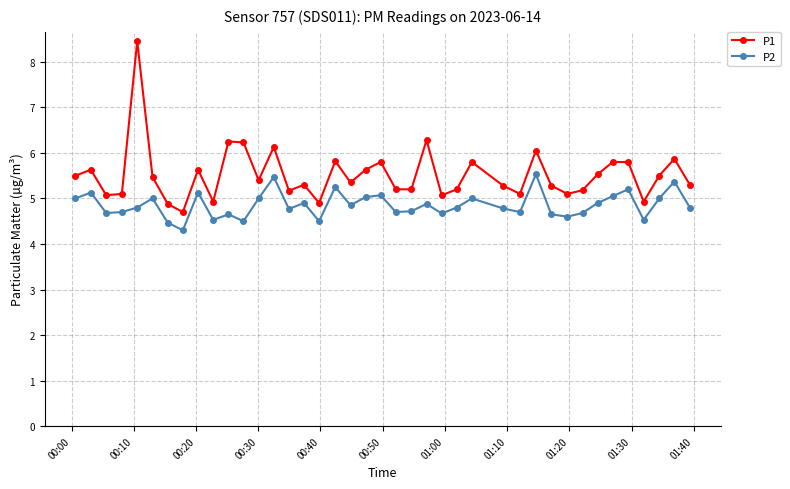

True or false: P2 has more than 0 points higher than both neighbors.

True